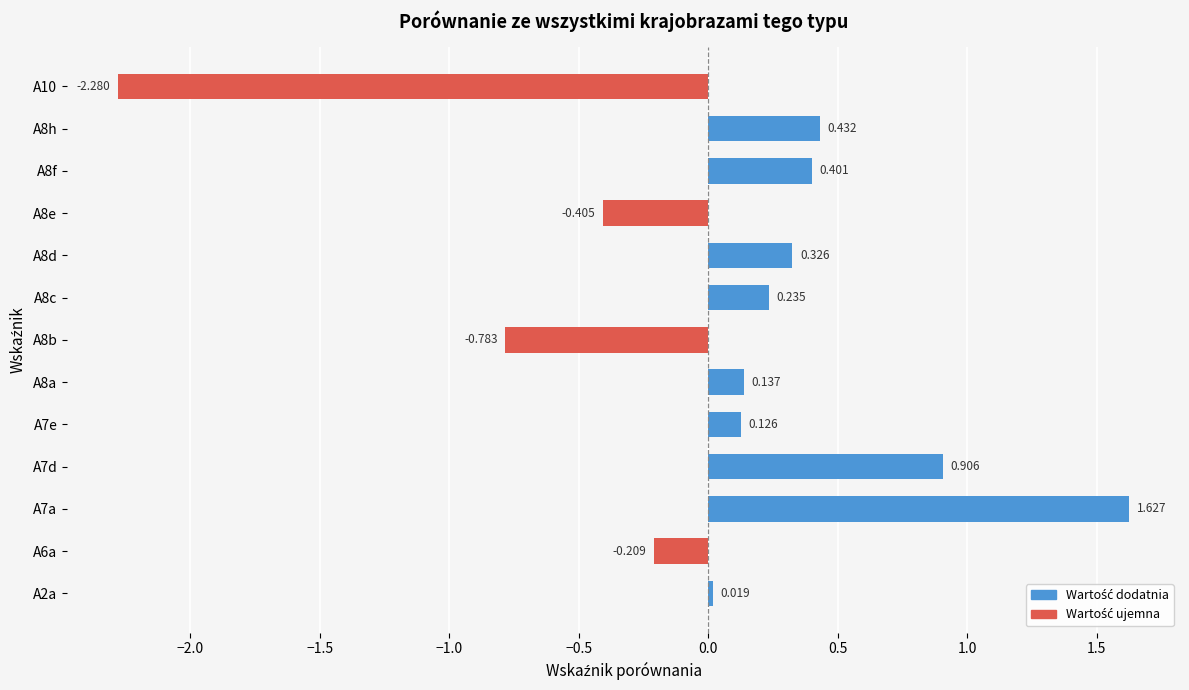

Which label corresponds to the smallest value in the chart?

A10